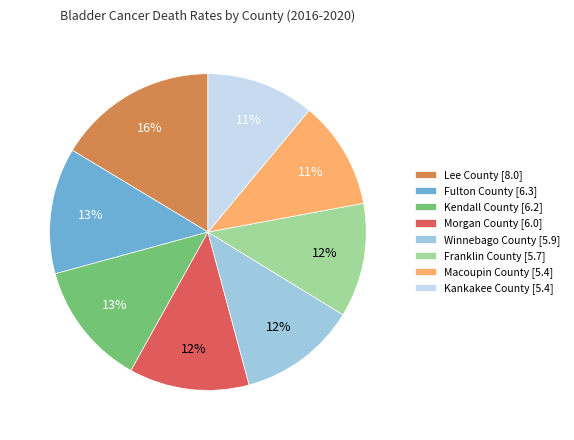

To the nearest percent, what is the combined percentage of Franklin County and Kankakee County?

23%